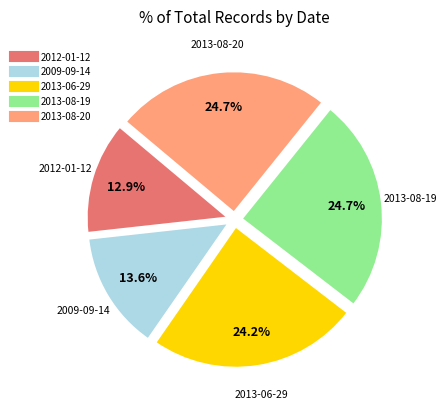

The 2013-08-20 slice represents 33% of the pie. True or false?

False